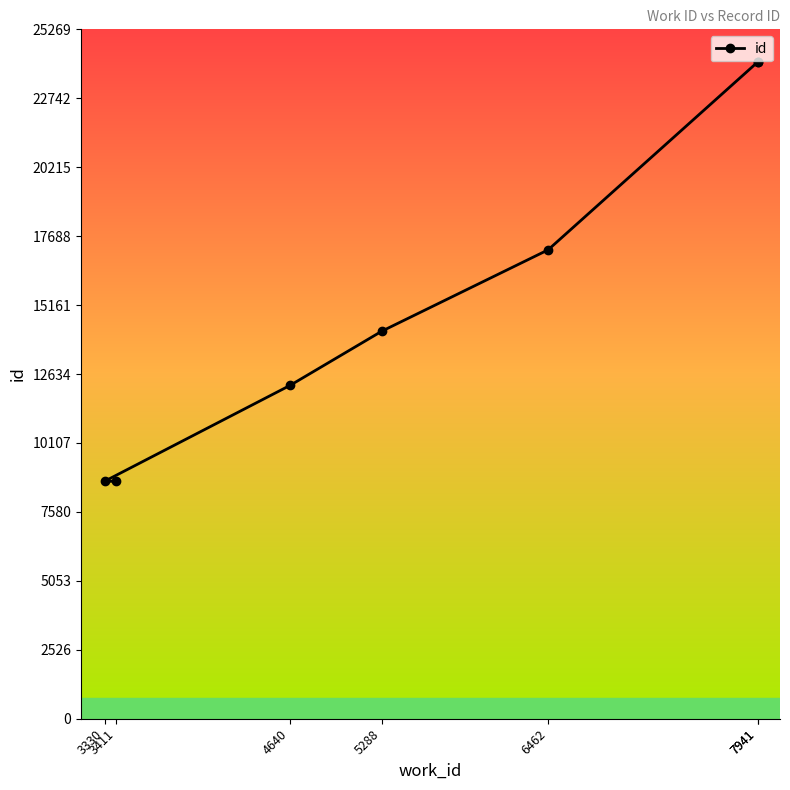

What is the maximum value shown in the chart?

24066